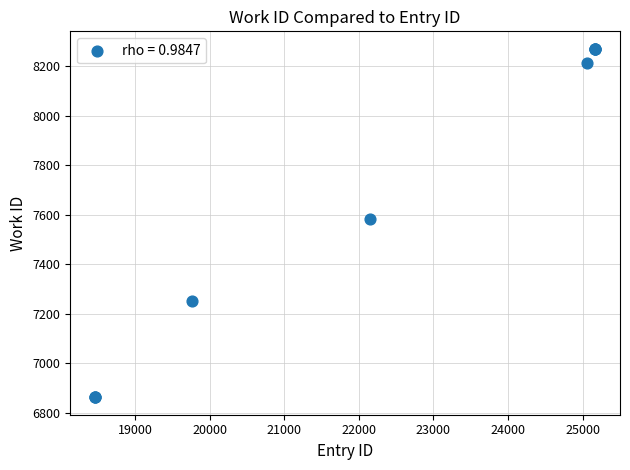

What Y value in the scatter plot is closest to 7566?

7583